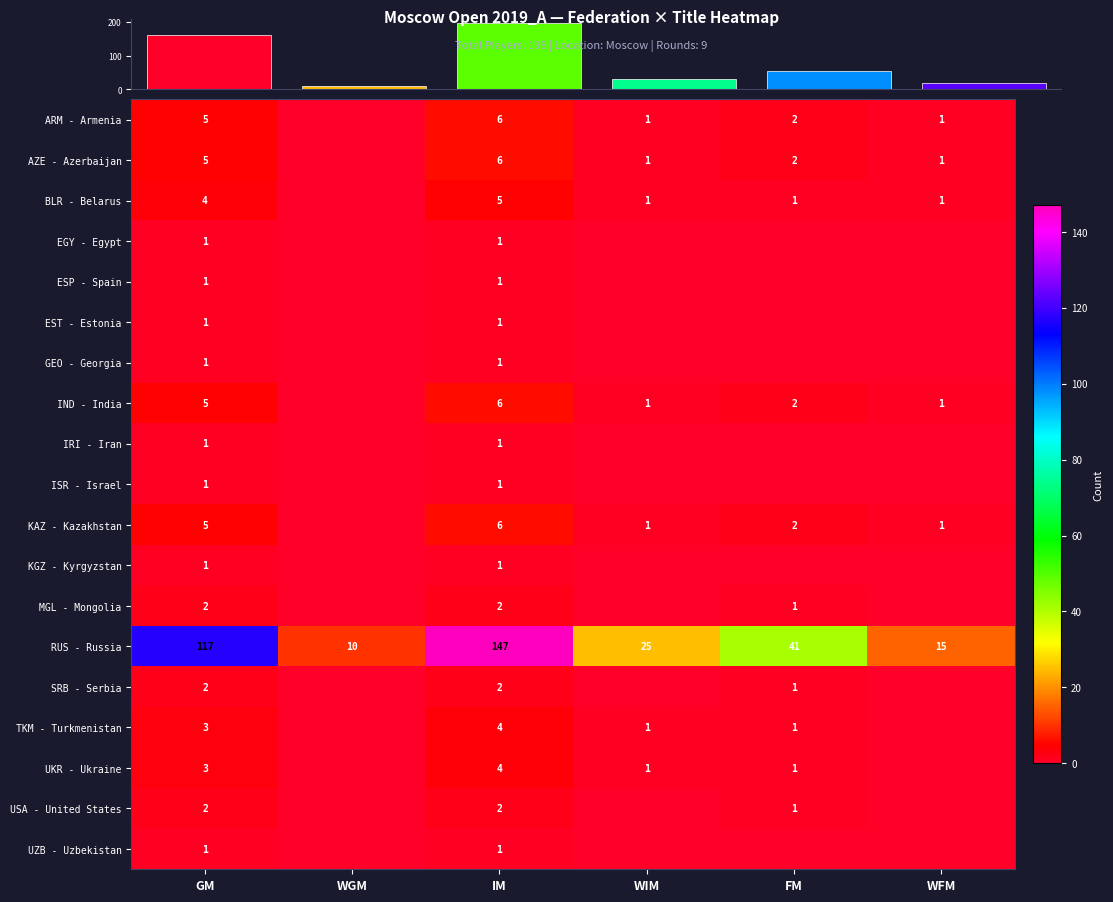

What is the spread (max minus min) of values at GM?

116